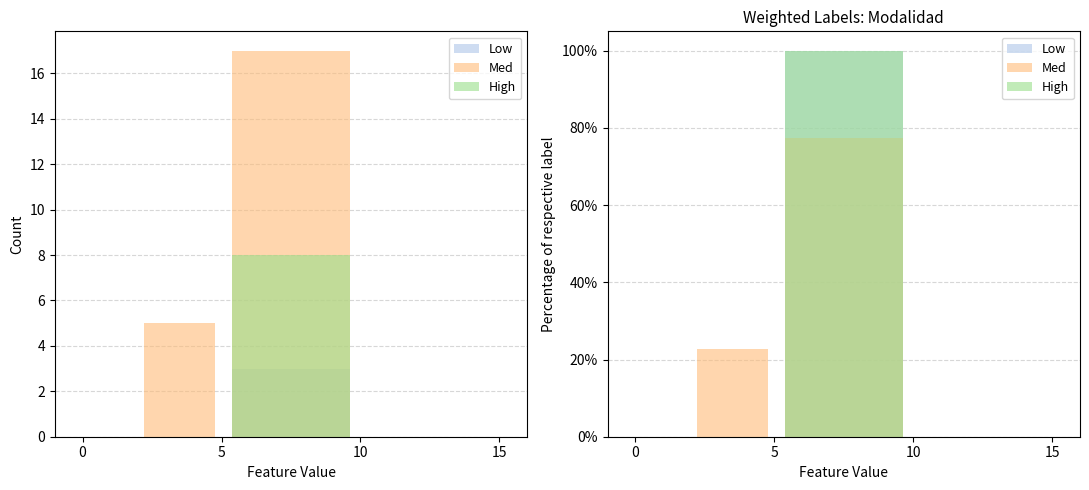

How many bars are there in total?

15